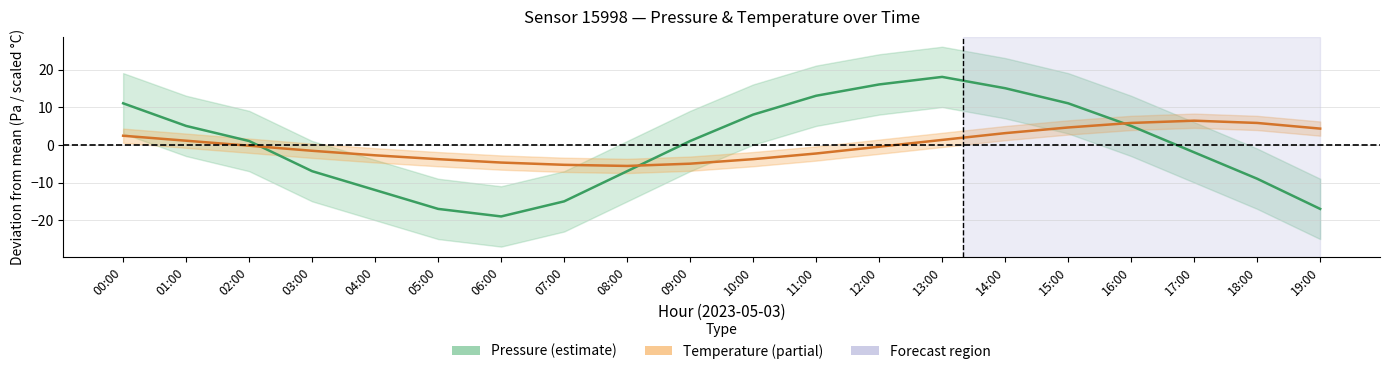

What is the difference between the maximum and second lowest values in the Pressure series?

35.0